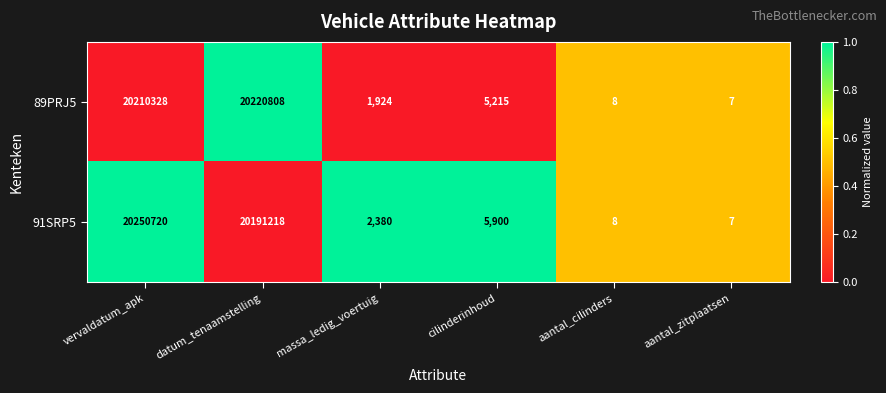

Which series has the largest total across all categories?

91SRP5